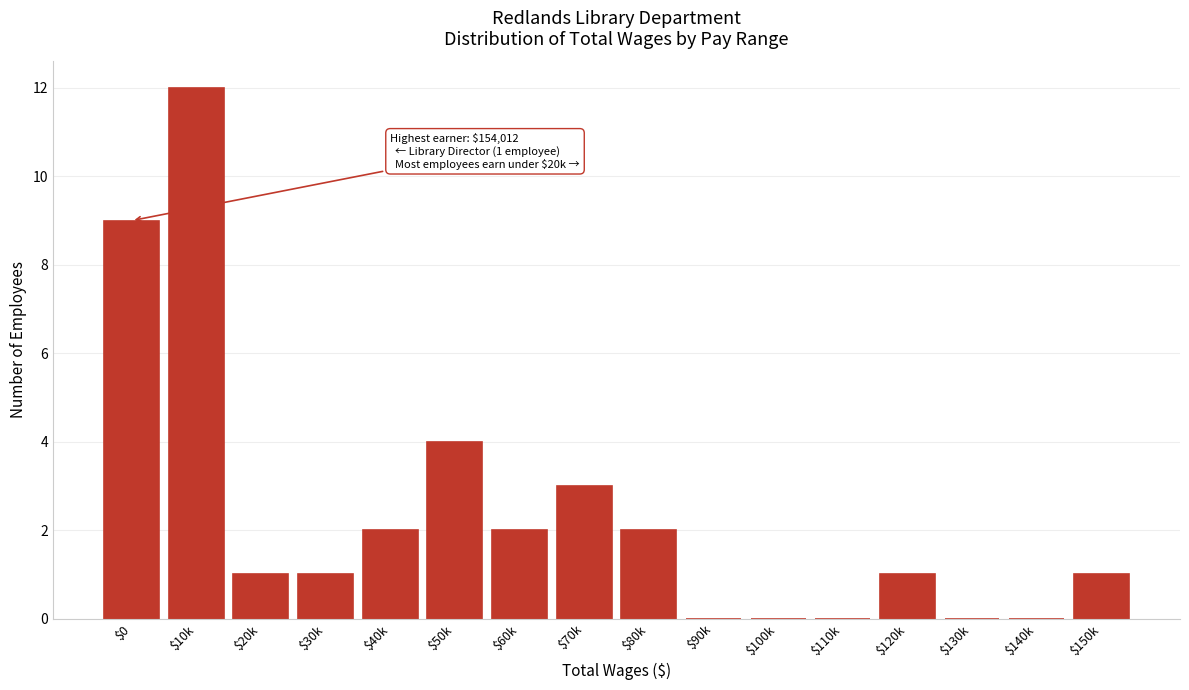

What is the greatest value displayed?

12